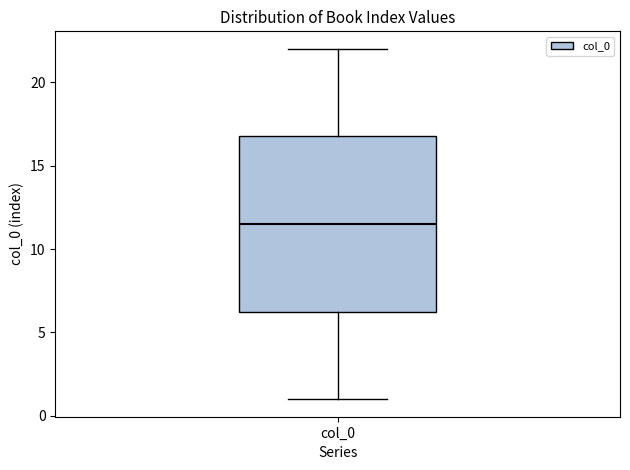

Read this box plot against the y-axis: the position of the median line, the range covered by the box, and the ends of both whiskers. The values are not printed on the chart, so give them approximately, as read against the axis.

median 11.5, box 6.5 to 17.0, whiskers 1.0 to 22.0